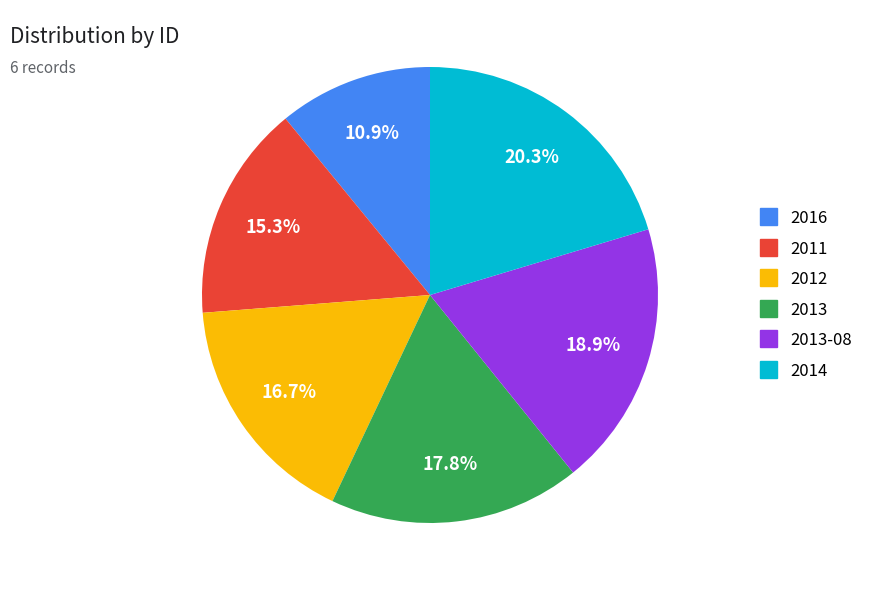

Does any single category account for the majority?

No